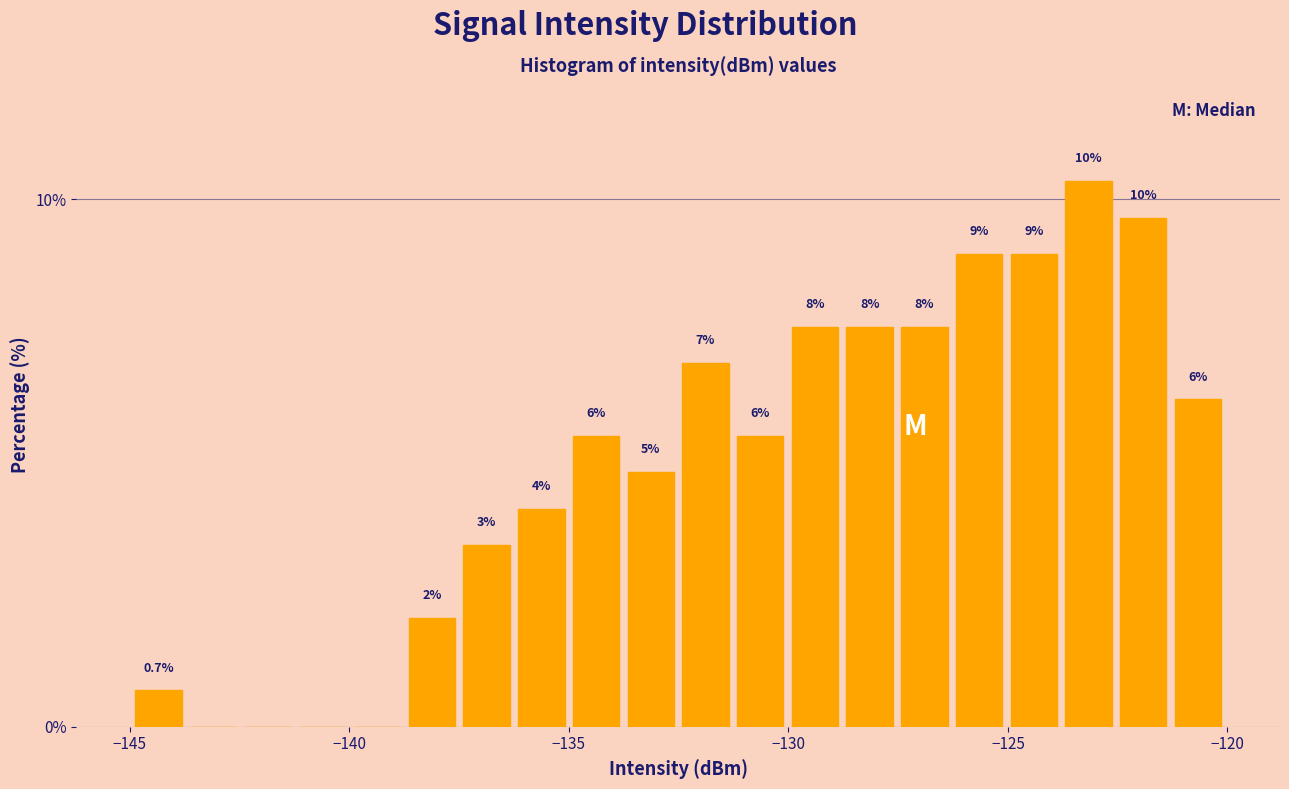

Around what value on the x-axis is the tallest bar? Give the approximate position of its centre, as read against the axis.

-123.0